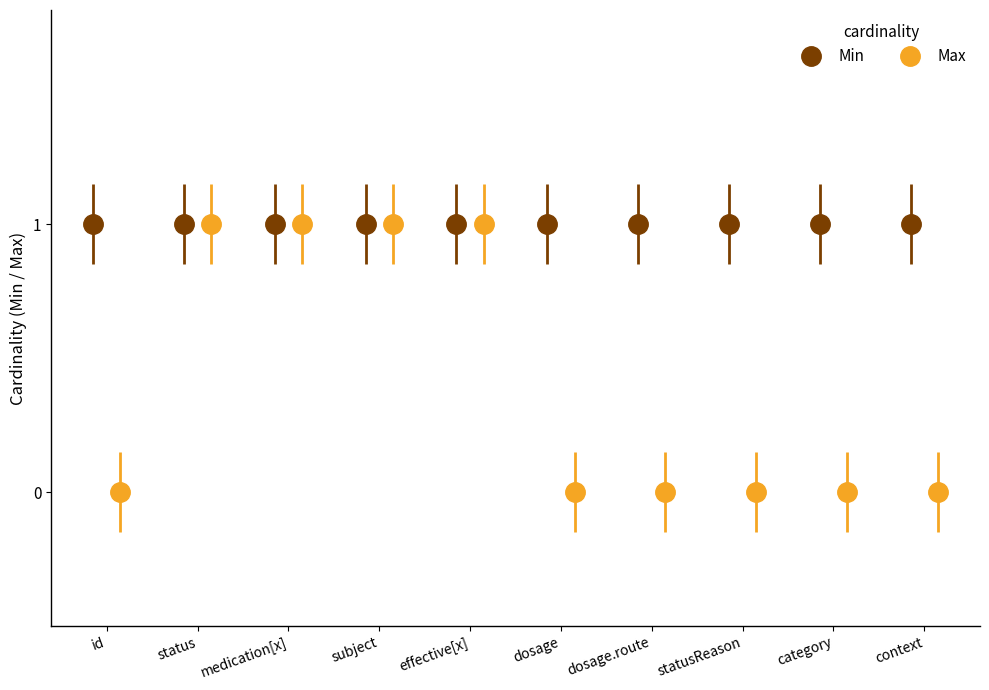

How many bars are there in total?

20